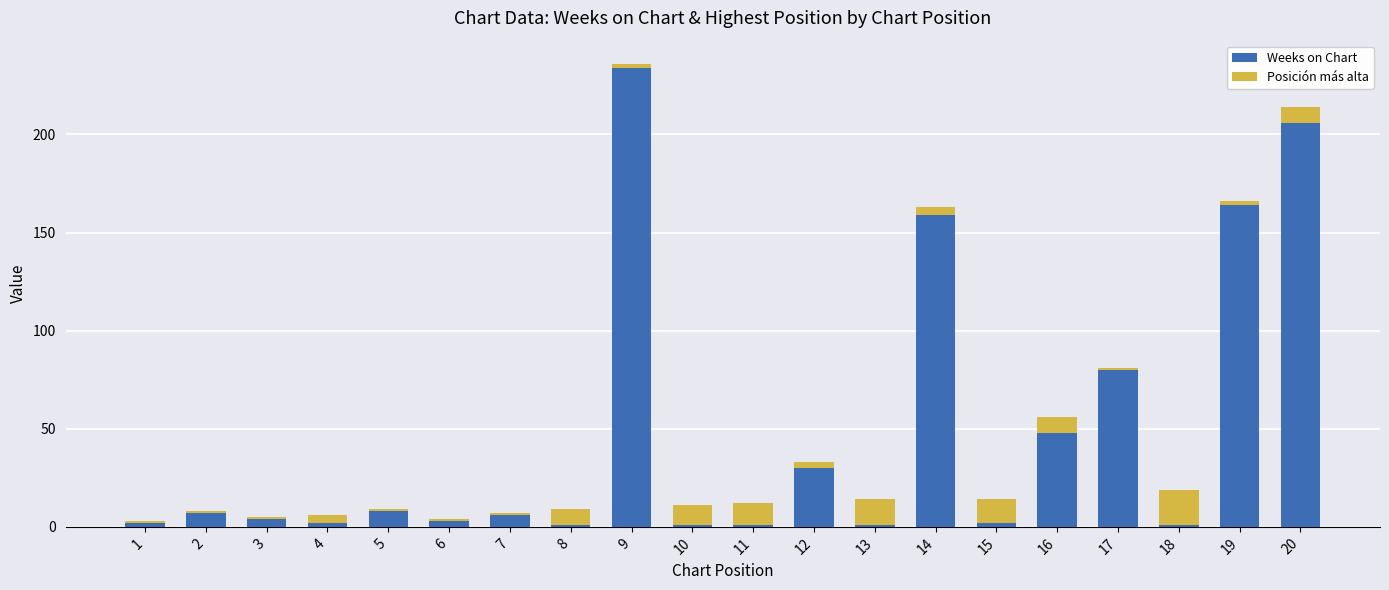

At which category is the sum across all series the highest?

9